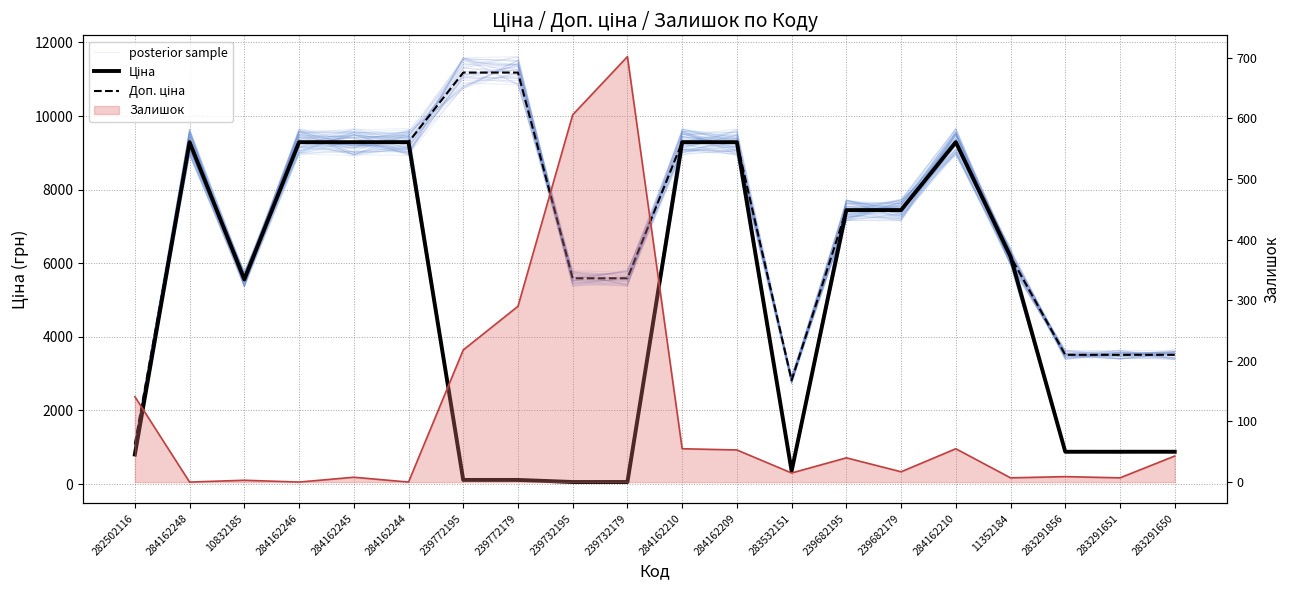

What is the average value of the Ціна series?

4789.5